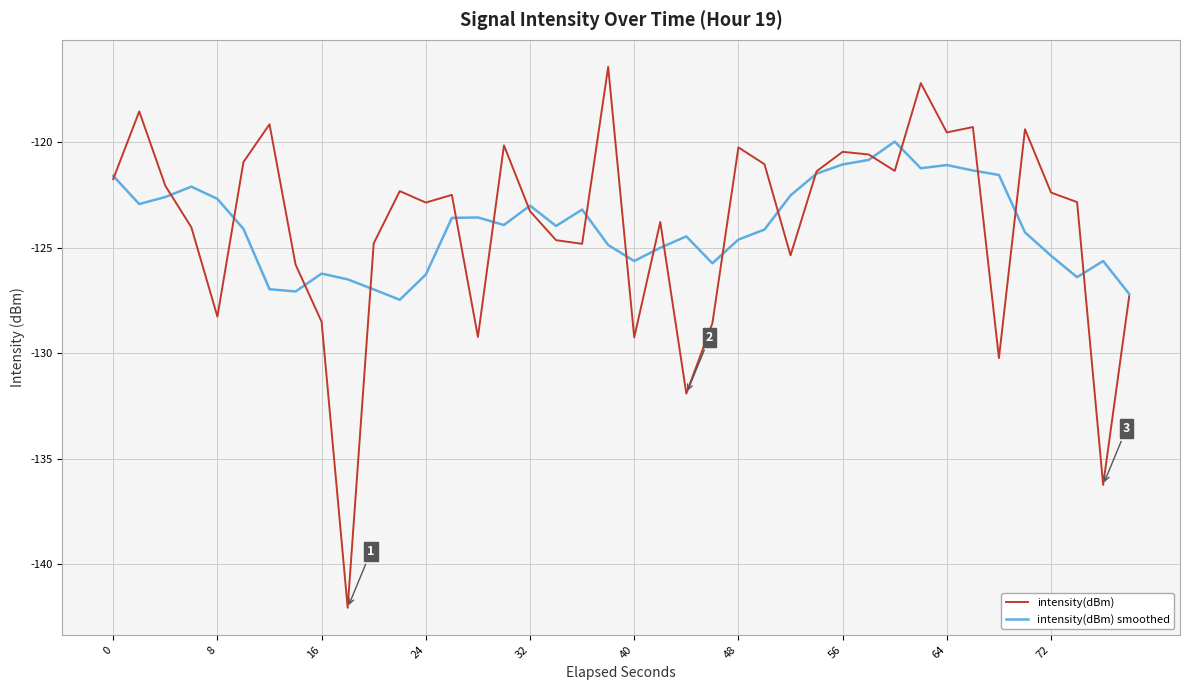

What is the lowest value of the intensity(dBm) smoothed series?

-127.5